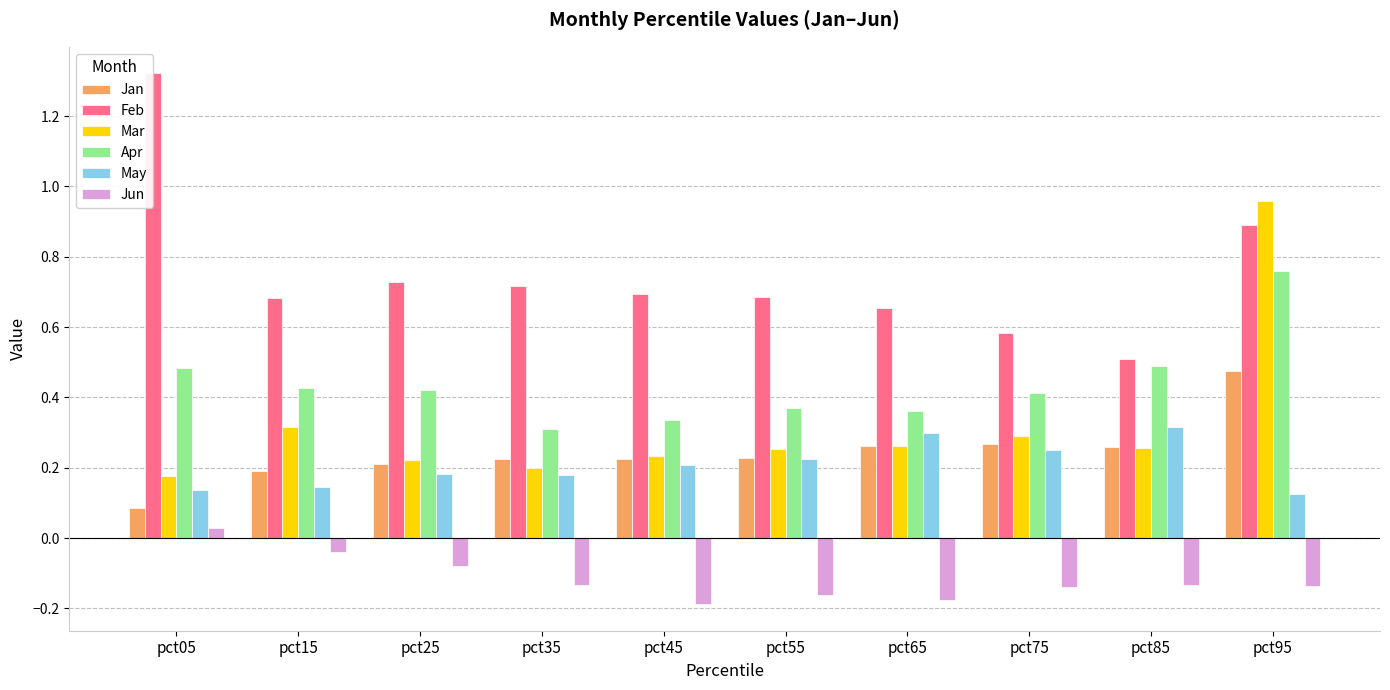

What is the sum of all Mar values?

3.2